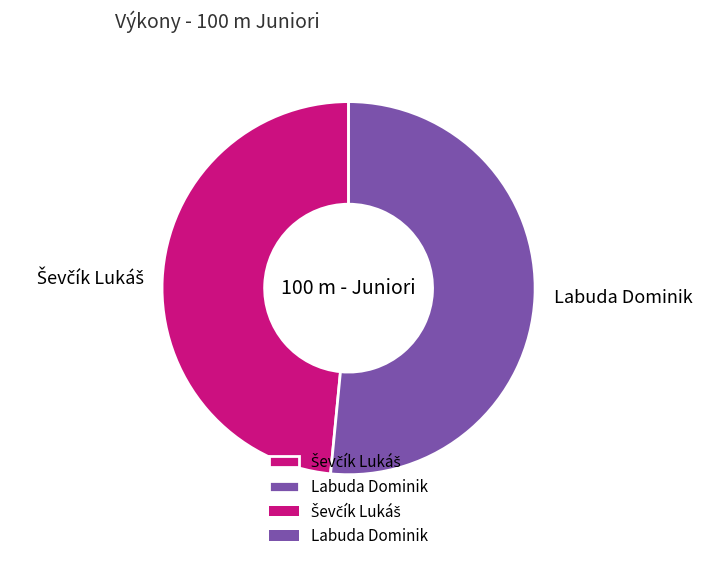

Is it true that Labuda Dominik is 52% of the pie?

True